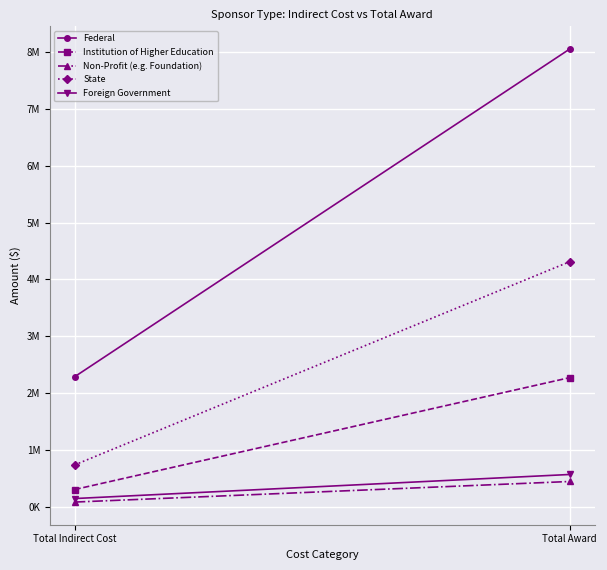

What is the smallest value displayed?

82886